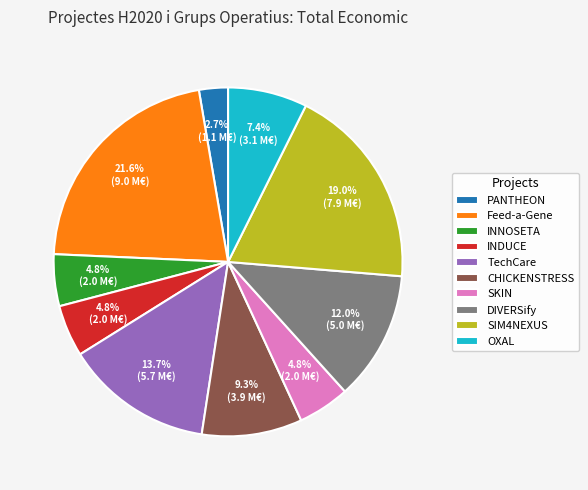

What is the ratio of the value at TechCare to the value at SIM4NEXUS?

0.7